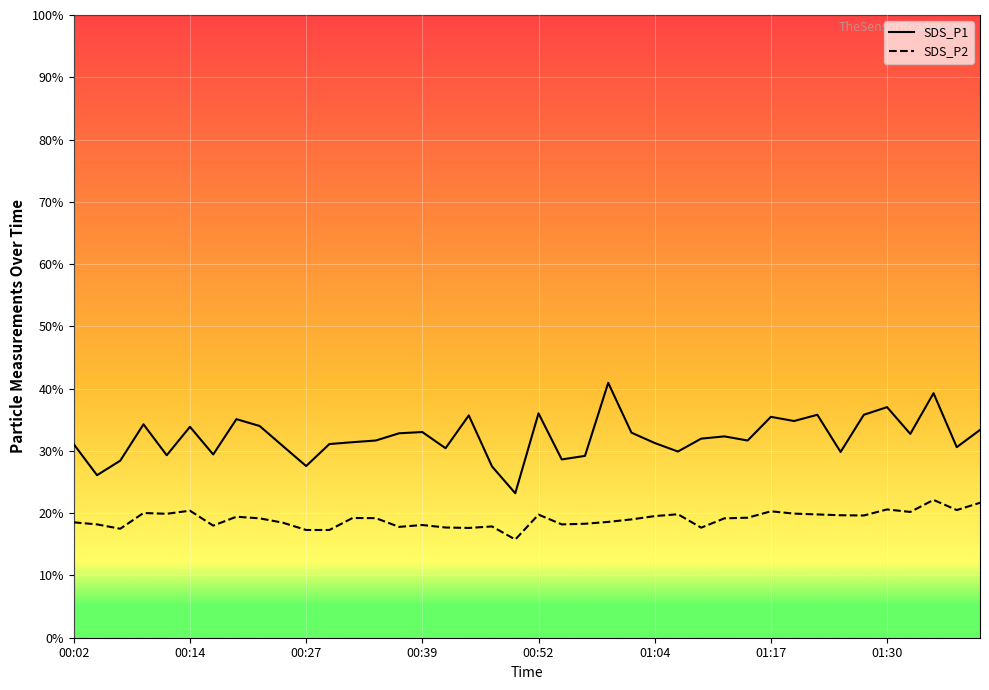

Which series has the largest range (max minus min)?

SDS_P1